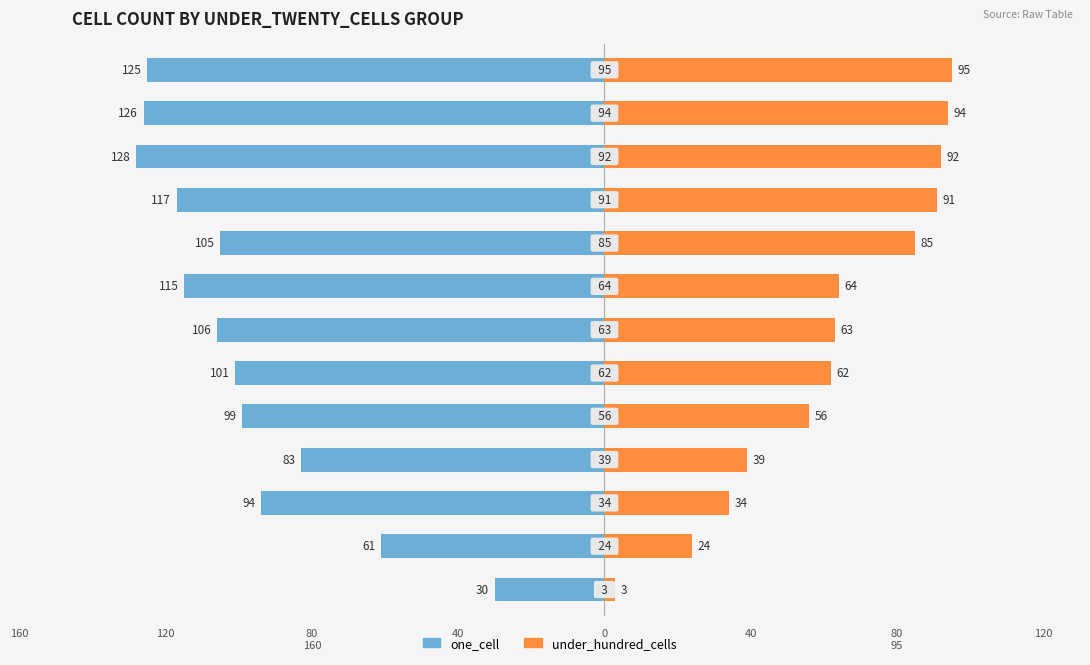

What are all the series names shown in the legend?

one_cell, under_hundred_cells